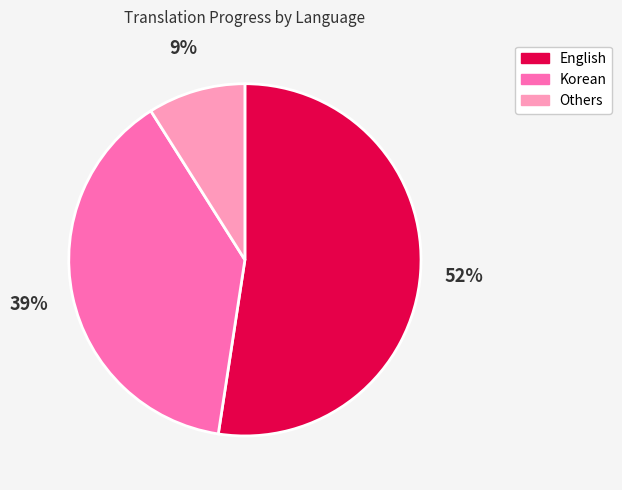

Count the number of slices in the pie.

3